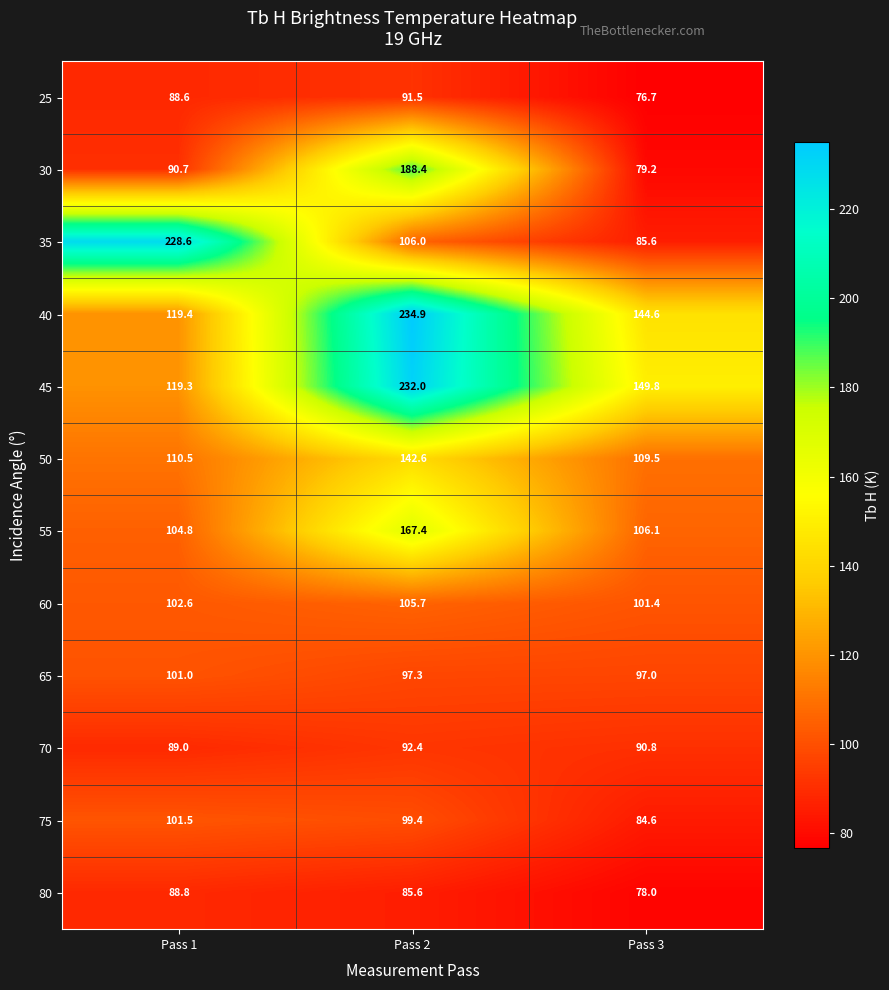

True or false: 60 has a value of 105.7 at Pass 2.

True